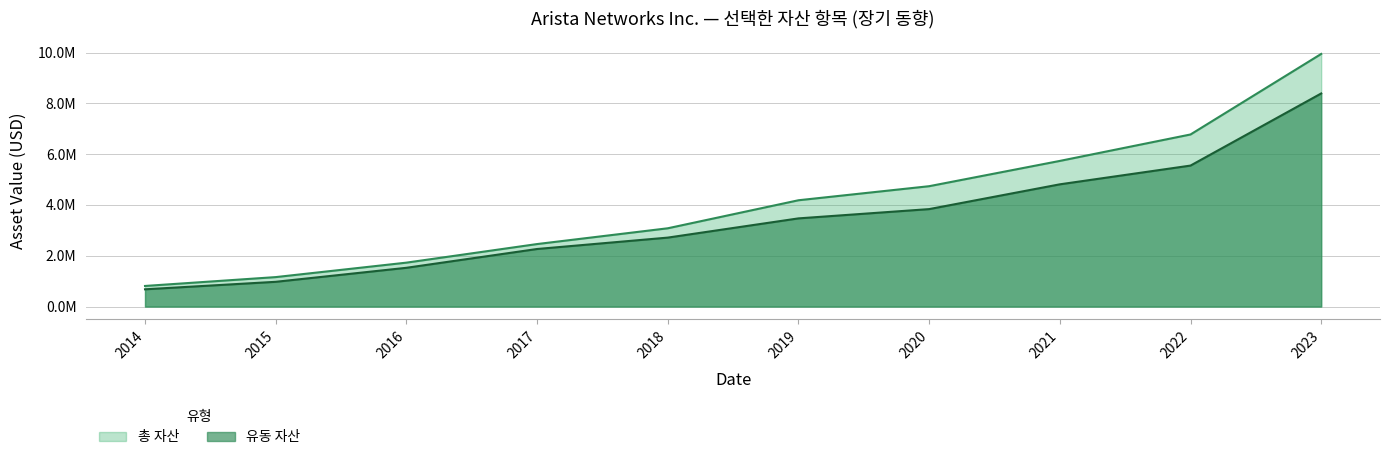

At which label does 총 자산 reach its minimum?

2014